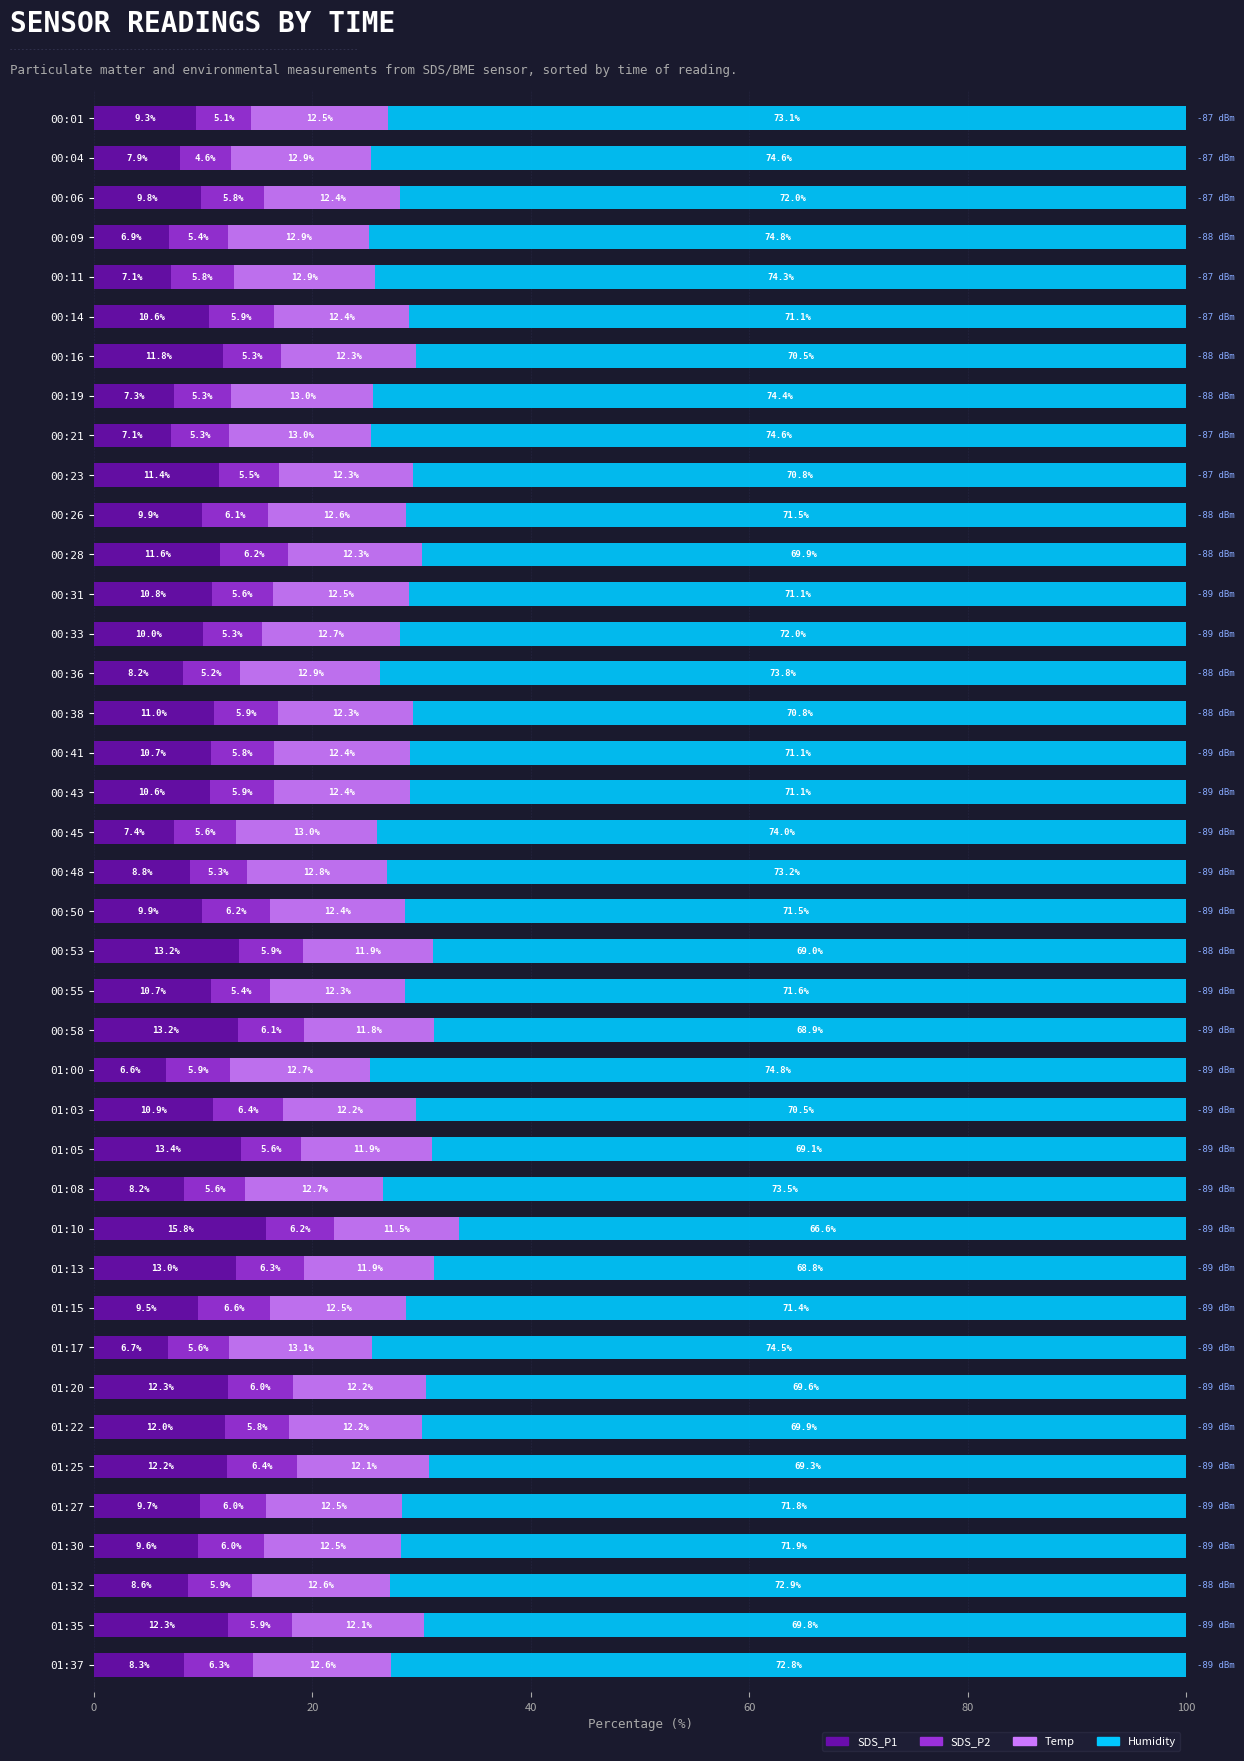

The SDS_P1 series shows 6.7 at 01:05. True or false?

False